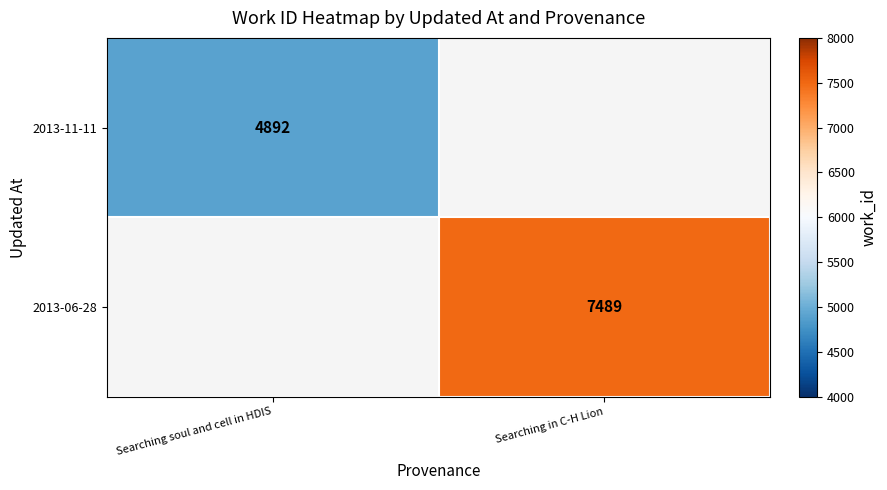

The 2013-11-11 series shows 6817 at Searching soul and cell in HDIS. True or false?

False